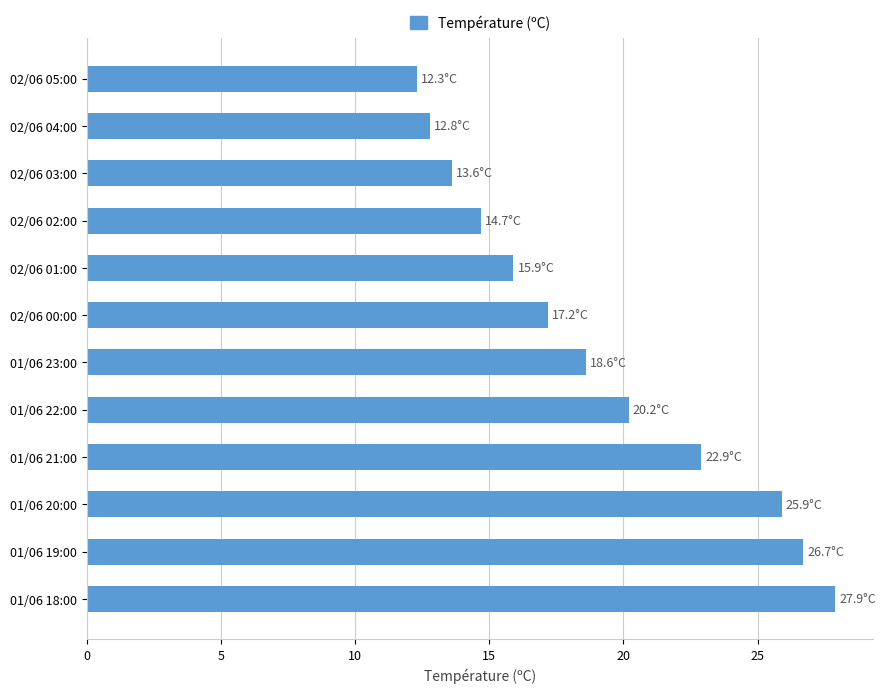

The chart shows a value of 27.9 at 01/06 18:00. True or false?

True